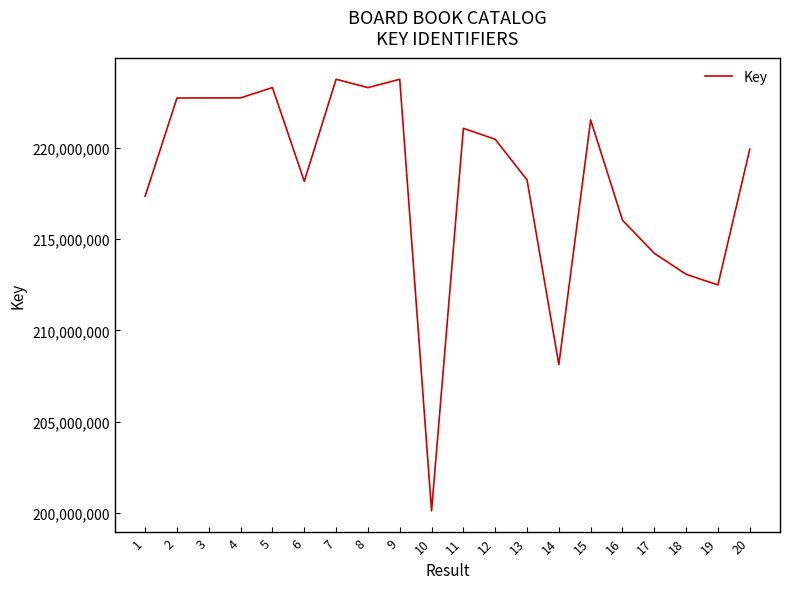

What is the change in value from 11 to 20?

-1139967